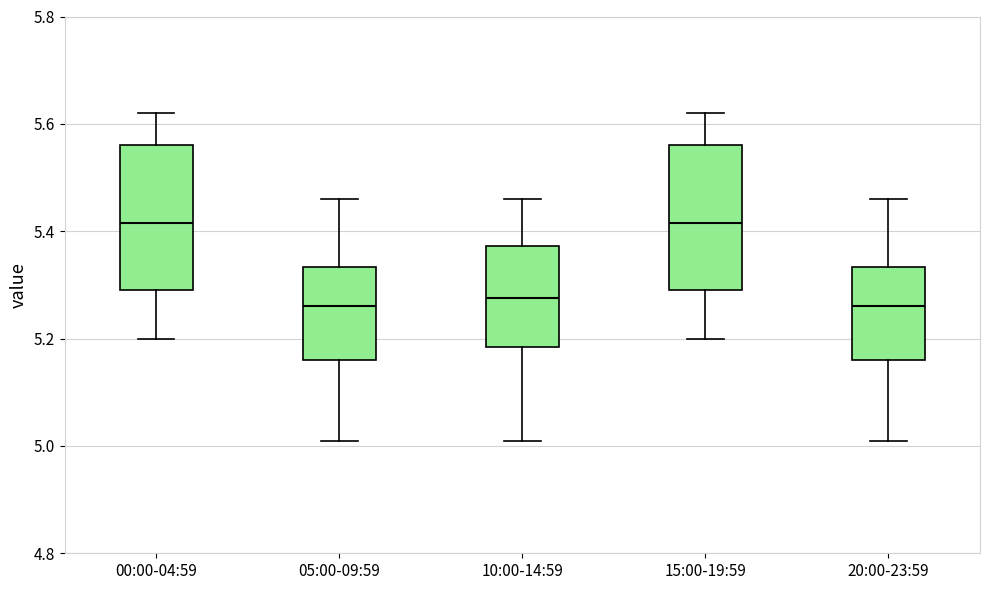

Reading left to right, transcribe this box plot: for each box, give where its median line is, the range the box spans, and where its two whiskers end, as read against the y-axis. The values are not printed on the chart, so give them approximately, as read against the axis.

00:00-04:59: median 5.42, box 5.30 to 5.56, whiskers 5.20 to 5.62
05:00-09:59: median 5.26, box 5.16 to 5.34, whiskers 5.02 to 5.46
10:00-14:59: median 5.28, box 5.18 to 5.38, whiskers 5.02 to 5.46
15:00-19:59: median 5.42, box 5.30 to 5.56, whiskers 5.20 to 5.62
20:00-23:59: median 5.26, box 5.16 to 5.34, whiskers 5.02 to 5.46